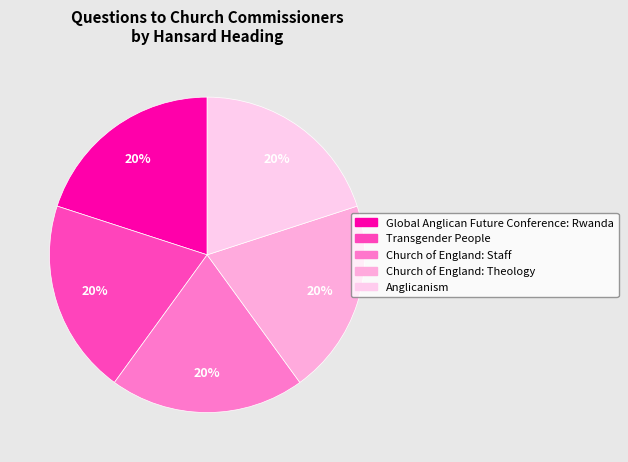

How many slices are in this pie chart?

5